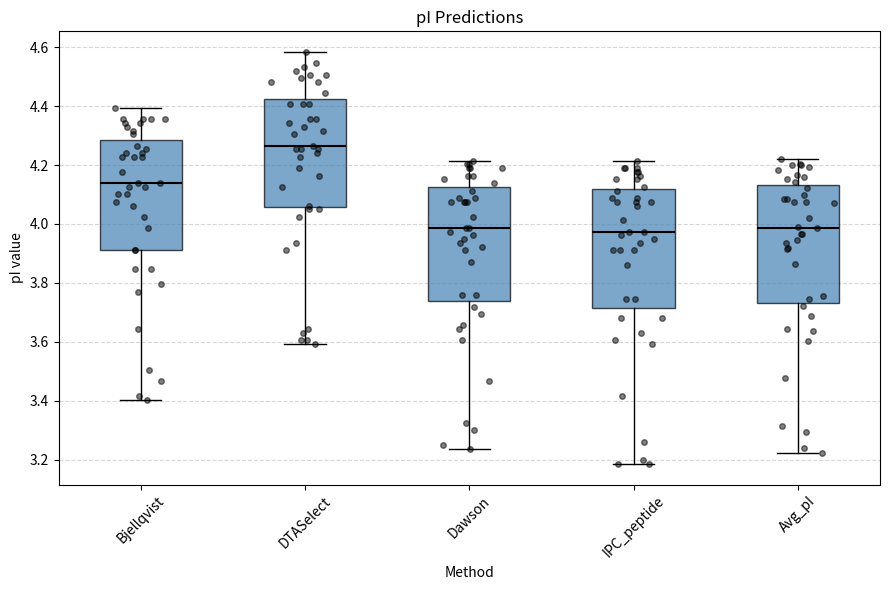

Where does the median line of the box for DTASelect sit on the y-axis? The values are not printed on the chart, so give them approximately, as read against the axis.

4.26